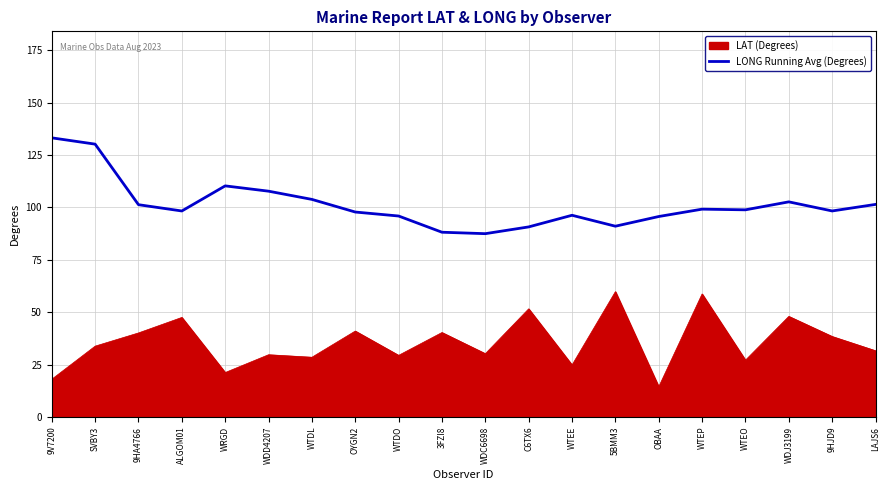

Rank the series at SVBY3 from highest to lowest value.

LONG Running Avg (Degrees), LAT (Degrees)